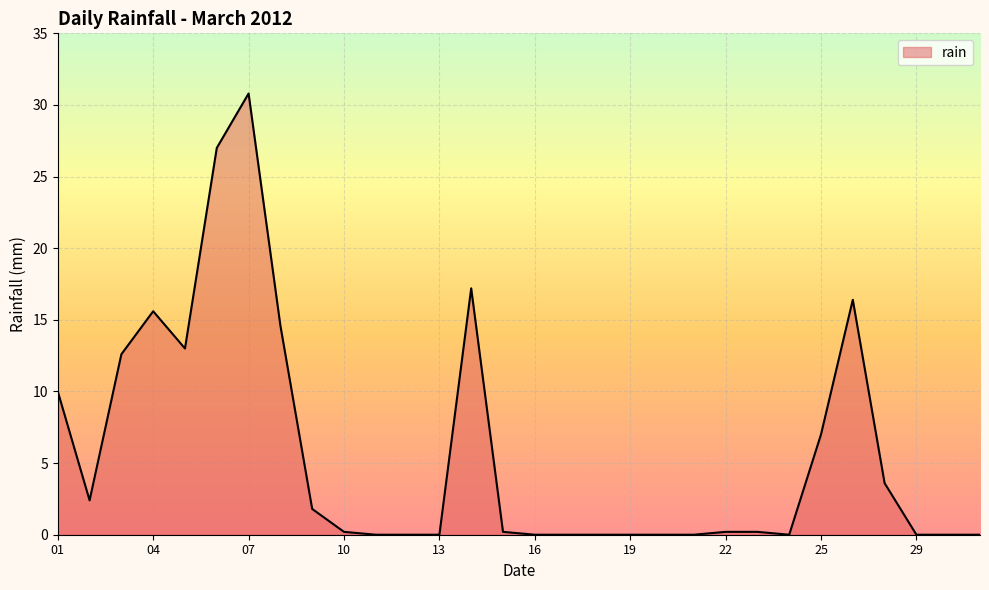

What is the difference between the second highest and second lowest values?

27.0